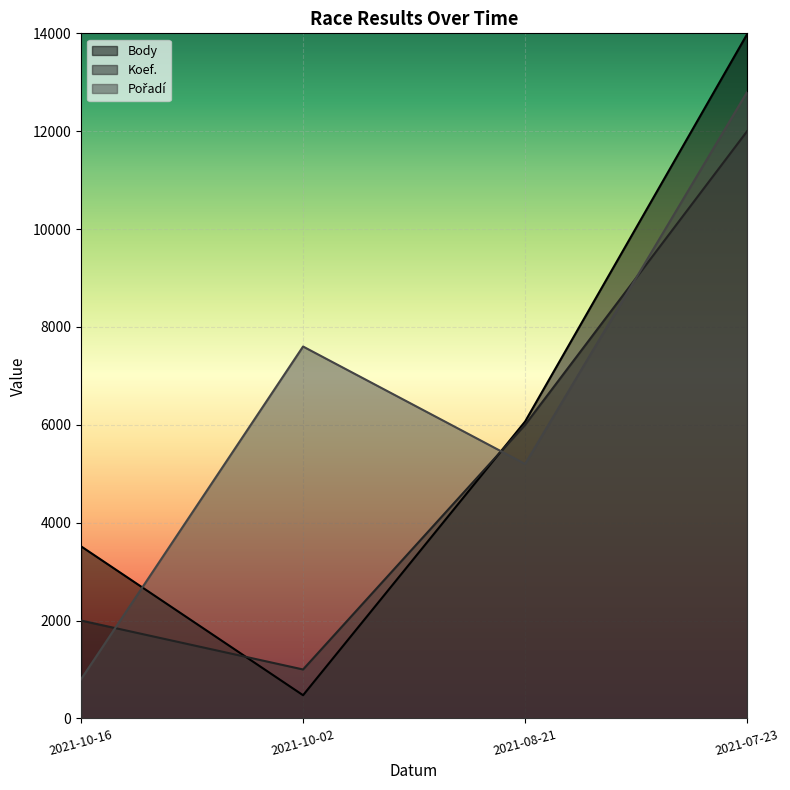

Is it true that Body equals 3517 at 2021-10-16?

True